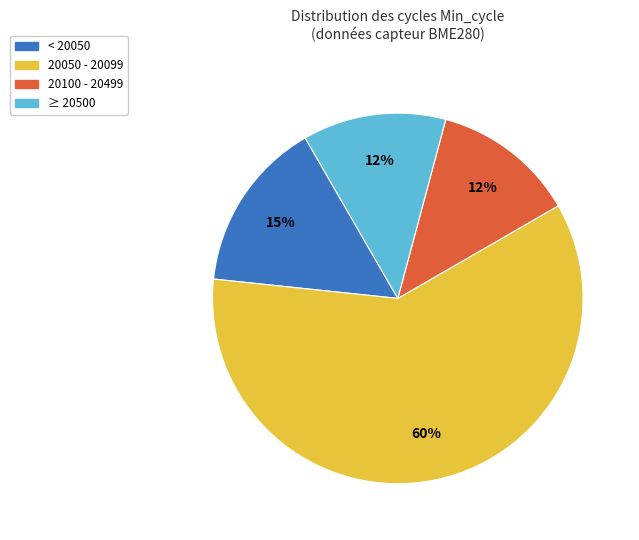

How many slices are in this pie chart?

4